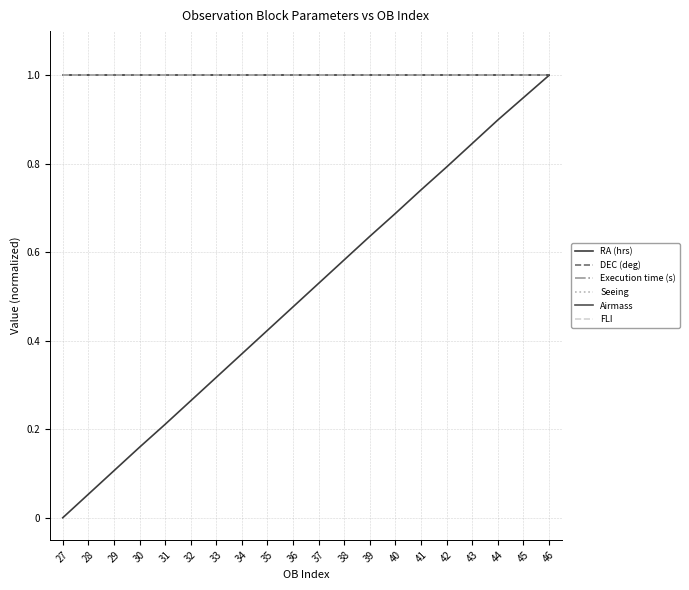

Which series has the largest range (max minus min)?

RA (hrs)